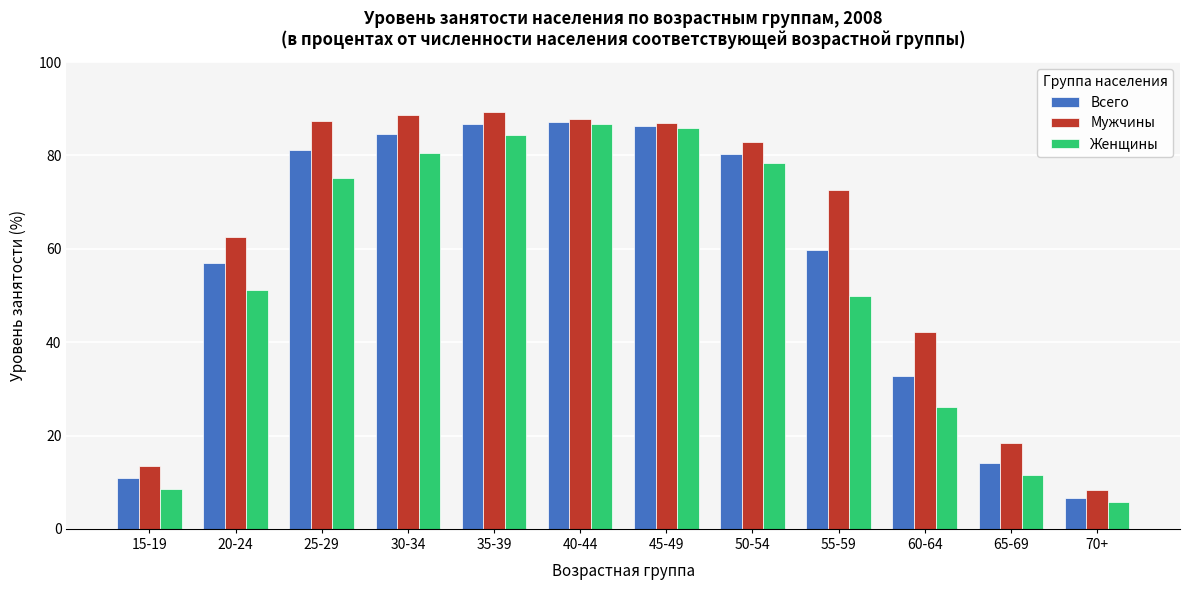

The Женщины series shows 123.9 at 40-44. True or false?

False